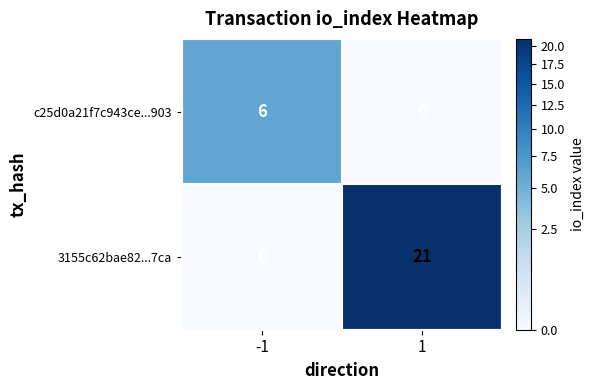

What is the total value across all series at 1?

21